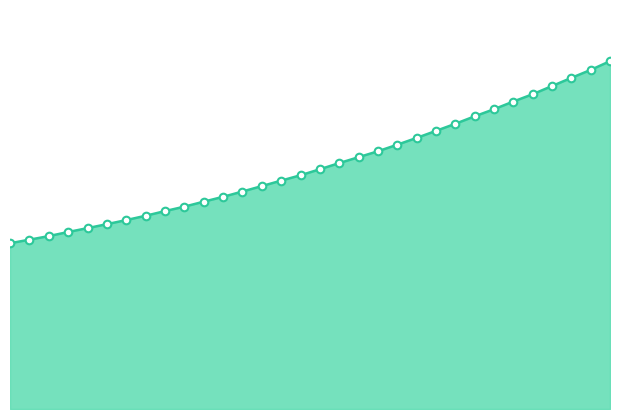

Is this an area chart (filled region under the line)?

Yes